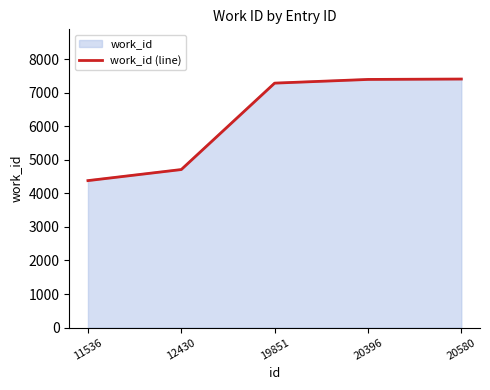

Reading left to right, list all the values displayed in this chart.

11536=4382	12430=4712	19851=7289	20396=7399	20580=7411